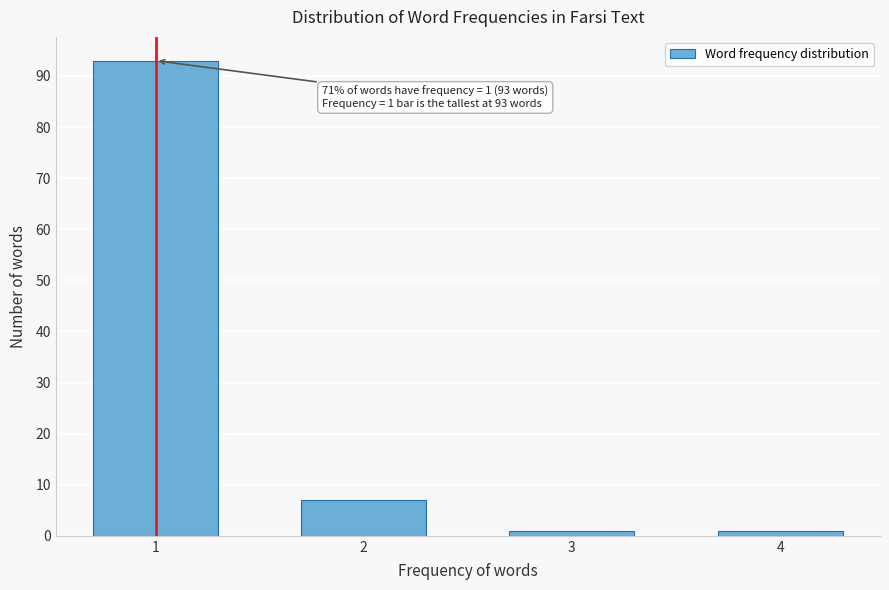

Reading right to left, transcribe all the data shown in this chart.

1	1	7	93